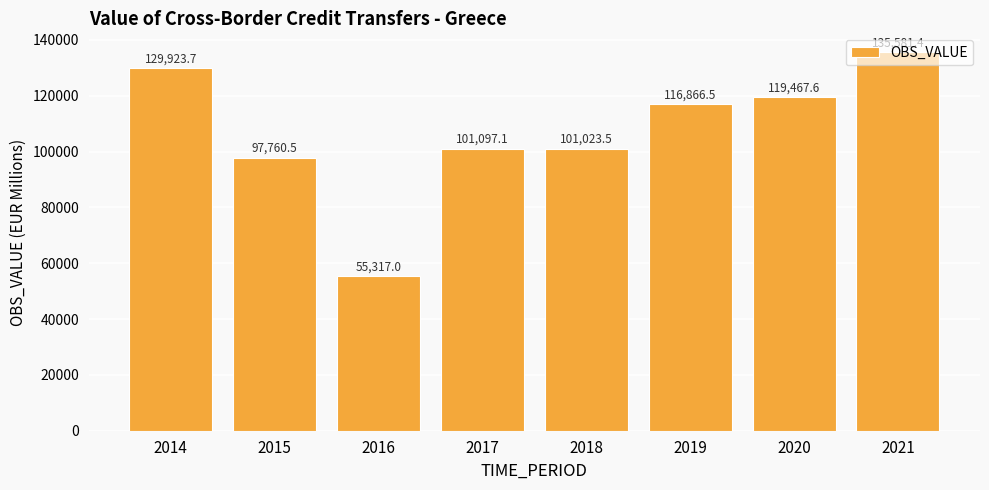

What is the value of the 5th bar from the left?

101023.5